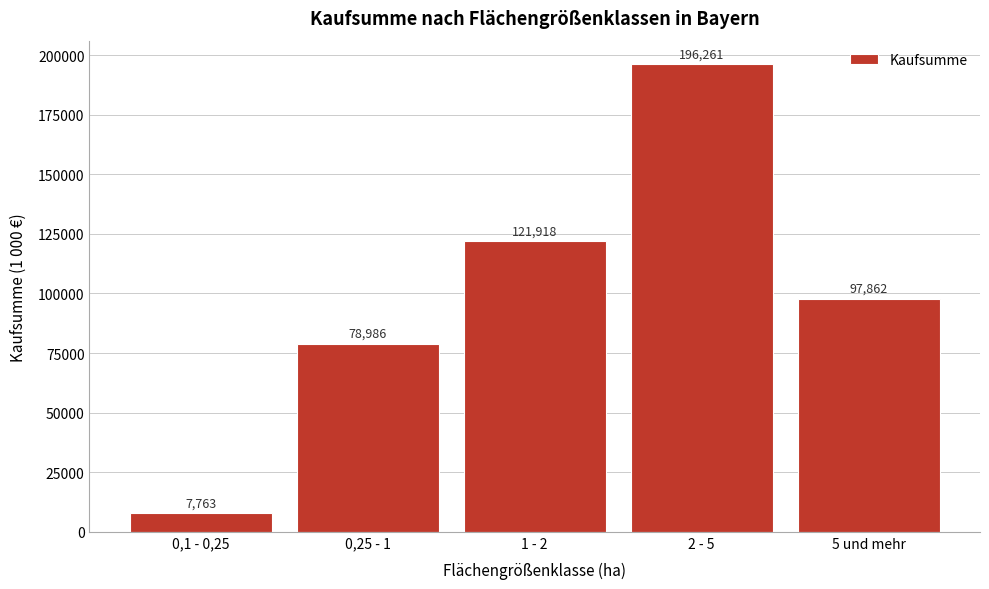

Reading right to left, extract all data points from this chart.

5 und mehr=97862	2 - 5=196261	1 - 2=121918	0,25 - 1=78986	0,1 - 0,25=7763